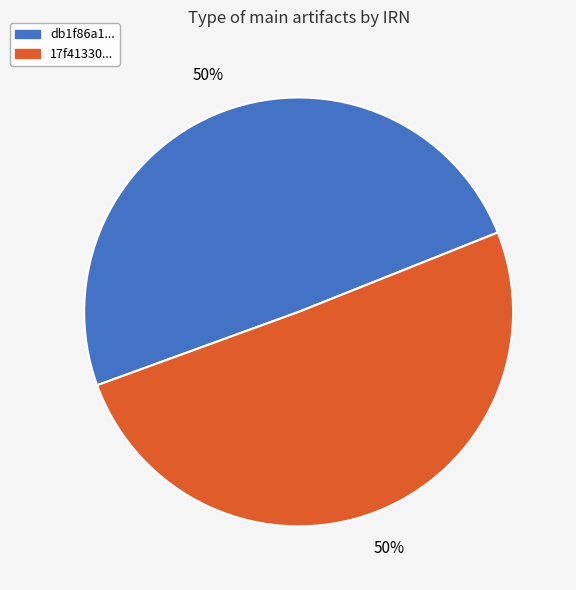

To the nearest percent, what is the average slice percentage?

50%